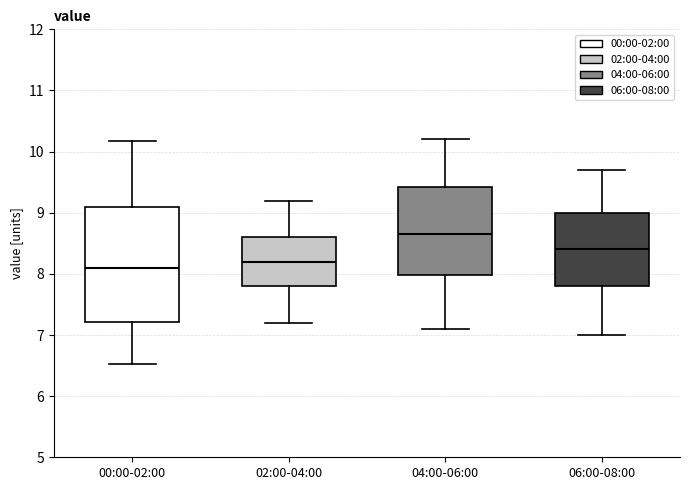

Which box's median line is the lowest?

00:00-02:00